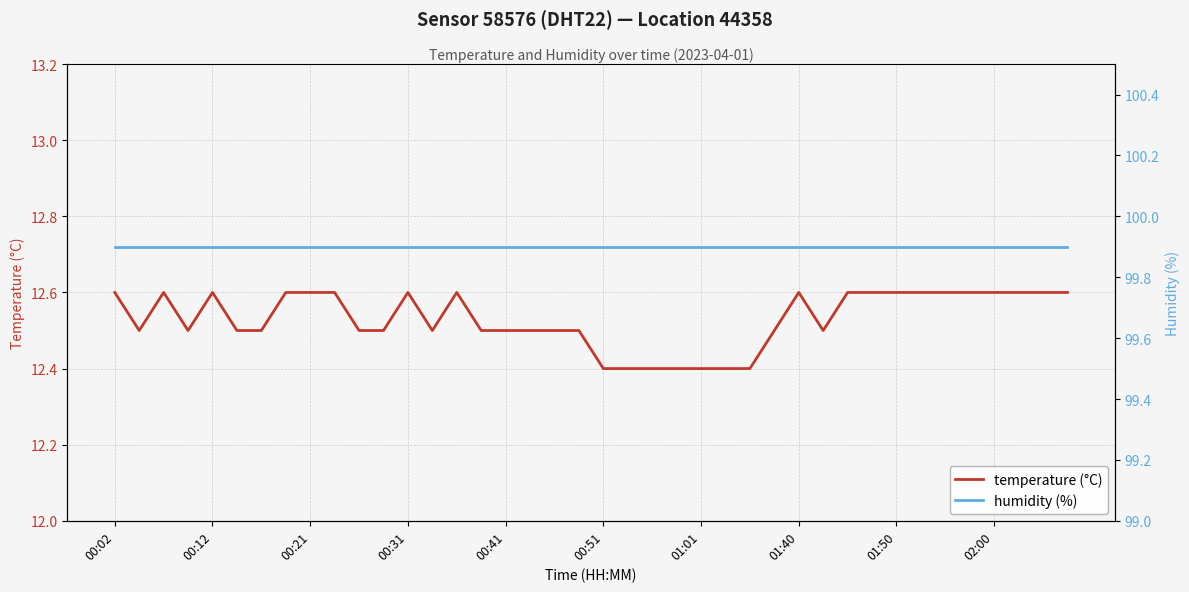

Reading right to left, list all the values displayed in this chart.

temperature (°C): 12.6	12.6	12.6	12.6	12.6	12.6	12.6	12.6	12.6	12.6	12.5	12.6	12.5	12.4	12.4	12.4	12.4	12.4	12.4	12.4	12.5	12.5	12.5	12.5	12.5	12.6	12.5	12.6	12.5	12.5	12.6	12.6	12.6	12.5	12.5	12.6	12.5	12.6	12.5	12.6
humidity (%): 99.9	99.9	99.9	99.9	99.9	99.9	99.9	99.9	99.9	99.9	99.9	99.9	99.9	99.9	99.9	99.9	99.9	99.9	99.9	99.9	99.9	99.9	99.9	99.9	99.9	99.9	99.9	99.9	99.9	99.9	99.9	99.9	99.9	99.9	99.9	99.9	99.9	99.9	99.9	99.9